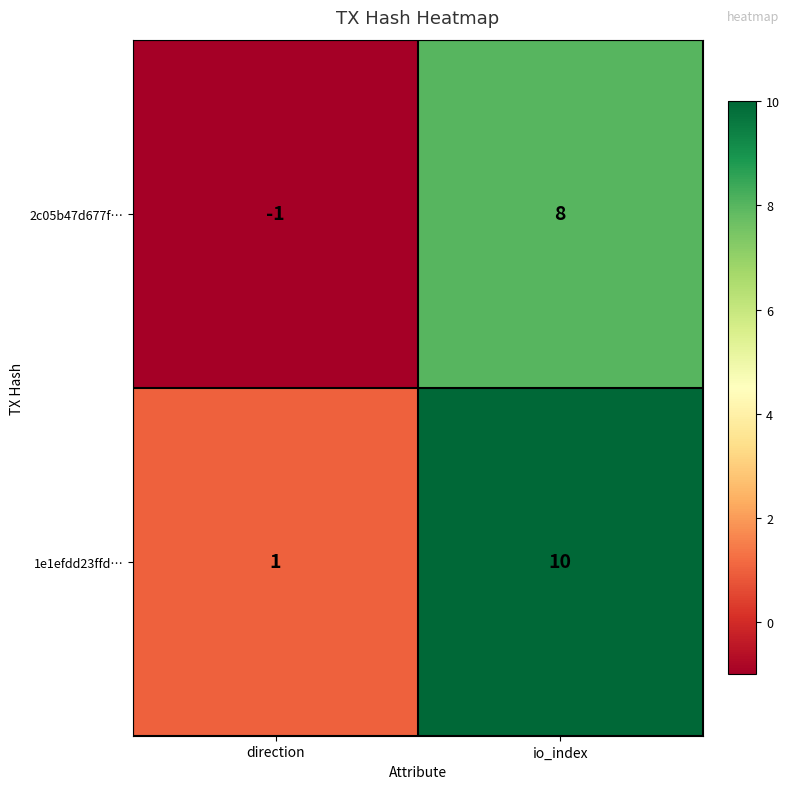

What is the maximum value for 2c05b47d677f…?

8